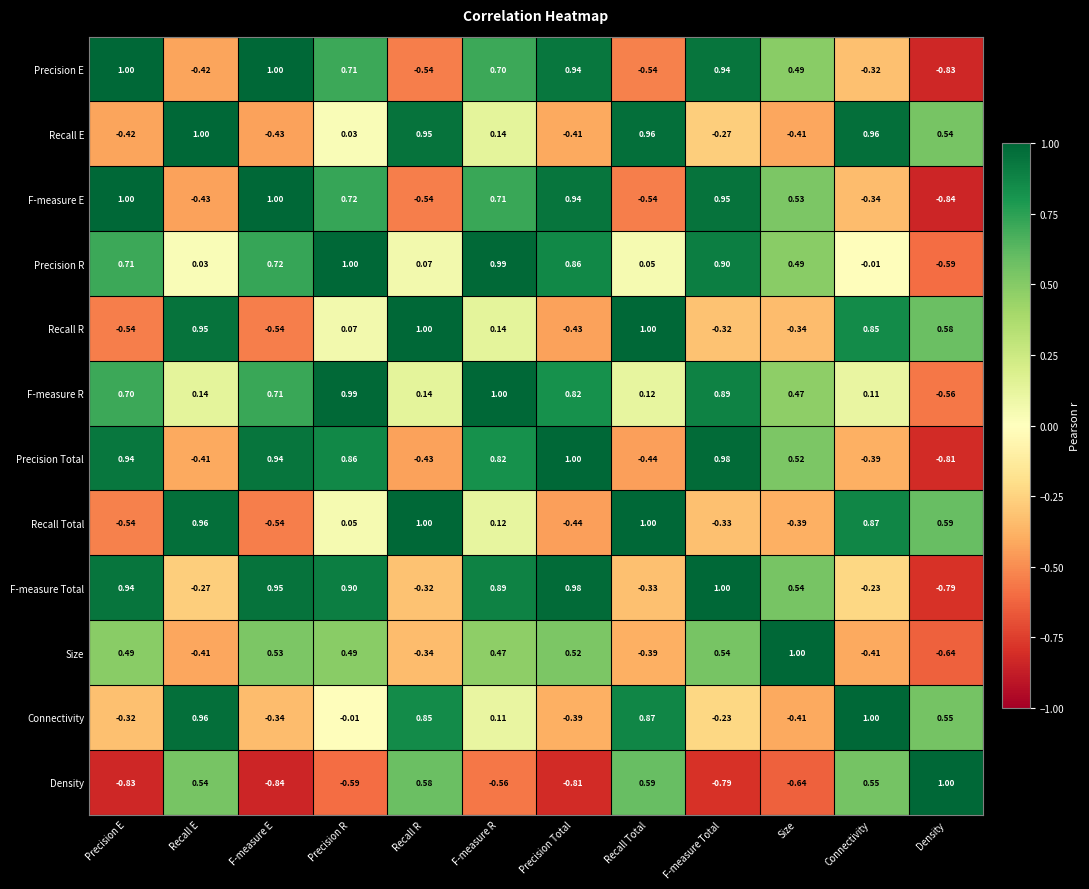

At which category is the sum across all series the highest?

F-measure R